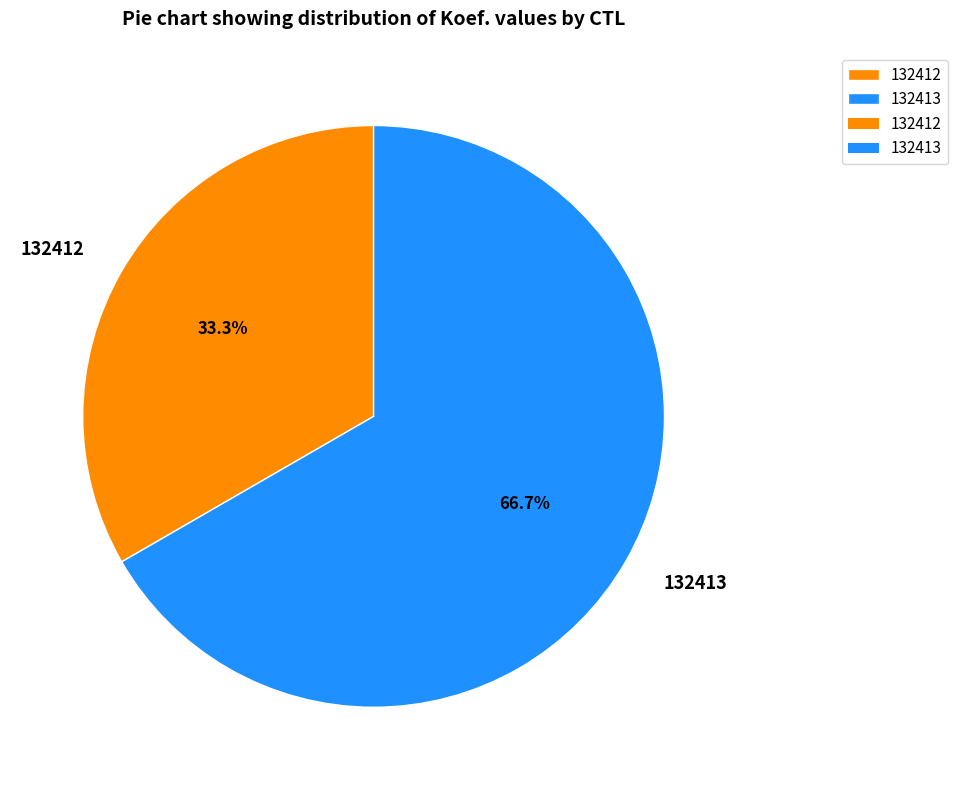

Rank the categories by value from lowest to highest.

132412, 132413